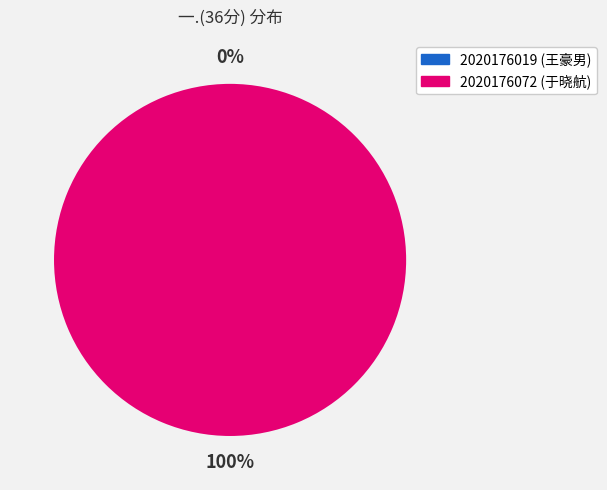

To the nearest percent, what is the average slice percentage?

50%